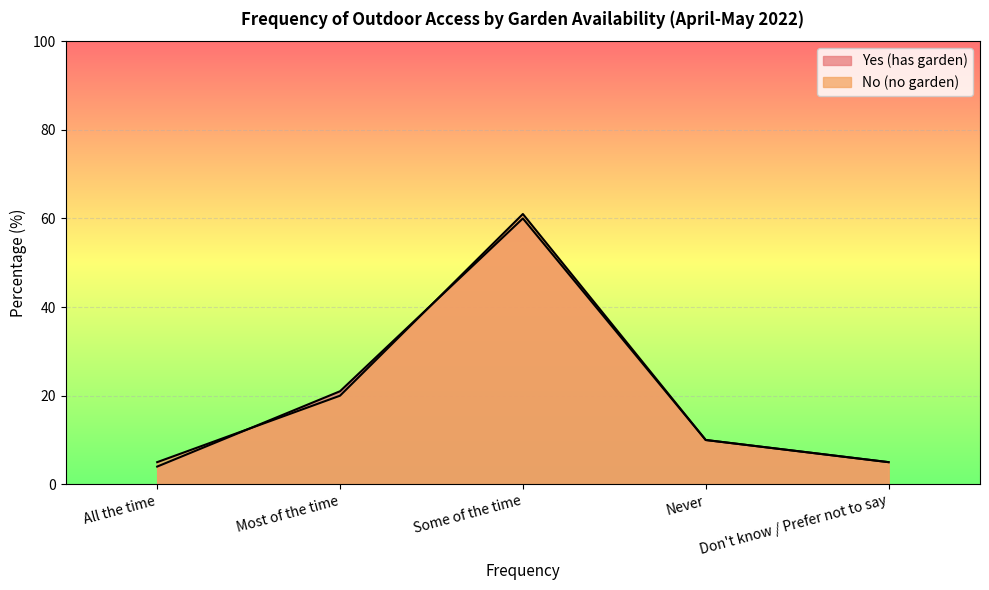

The Yes (has garden) series shows 38 at Some of the time. True or false?

False